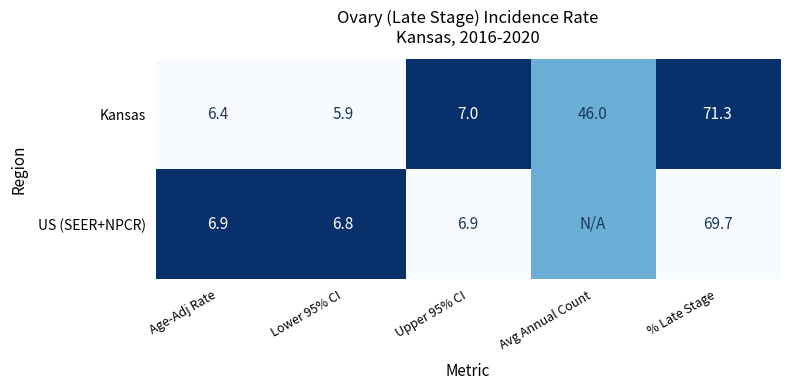

What is the approximate value of Kansas at Upper 95% CI?

7.0